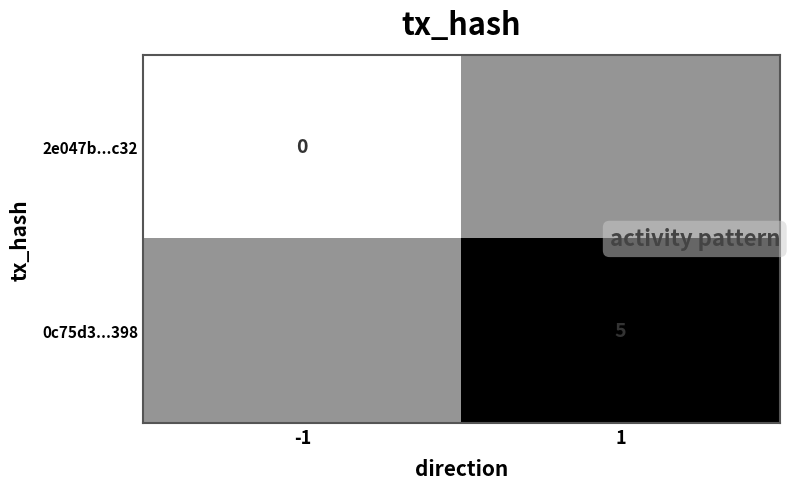

At which category is the sum across all series the highest?

1